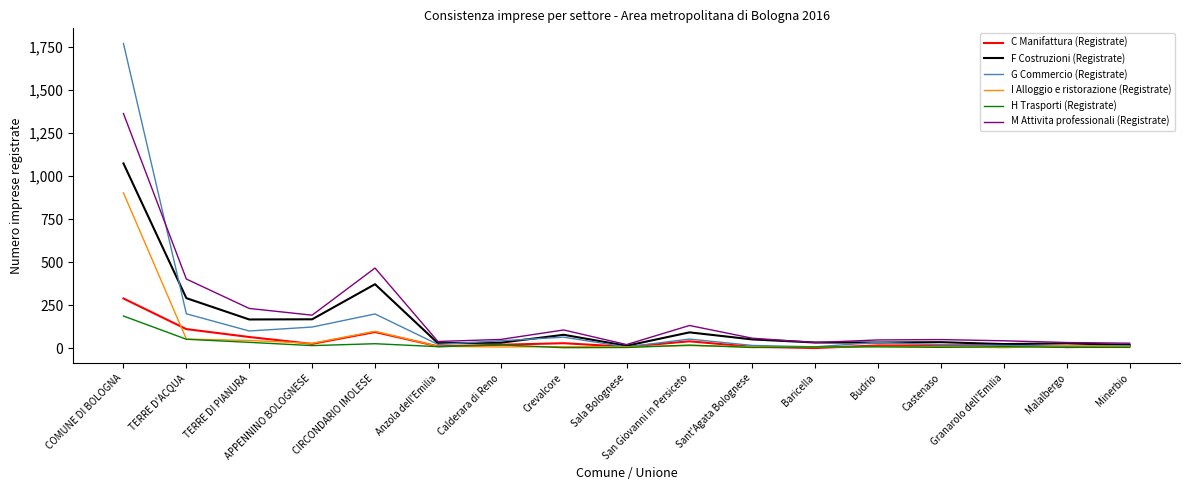

Which series has the largest total across all categories?

M Attivita professionali (Registrate)